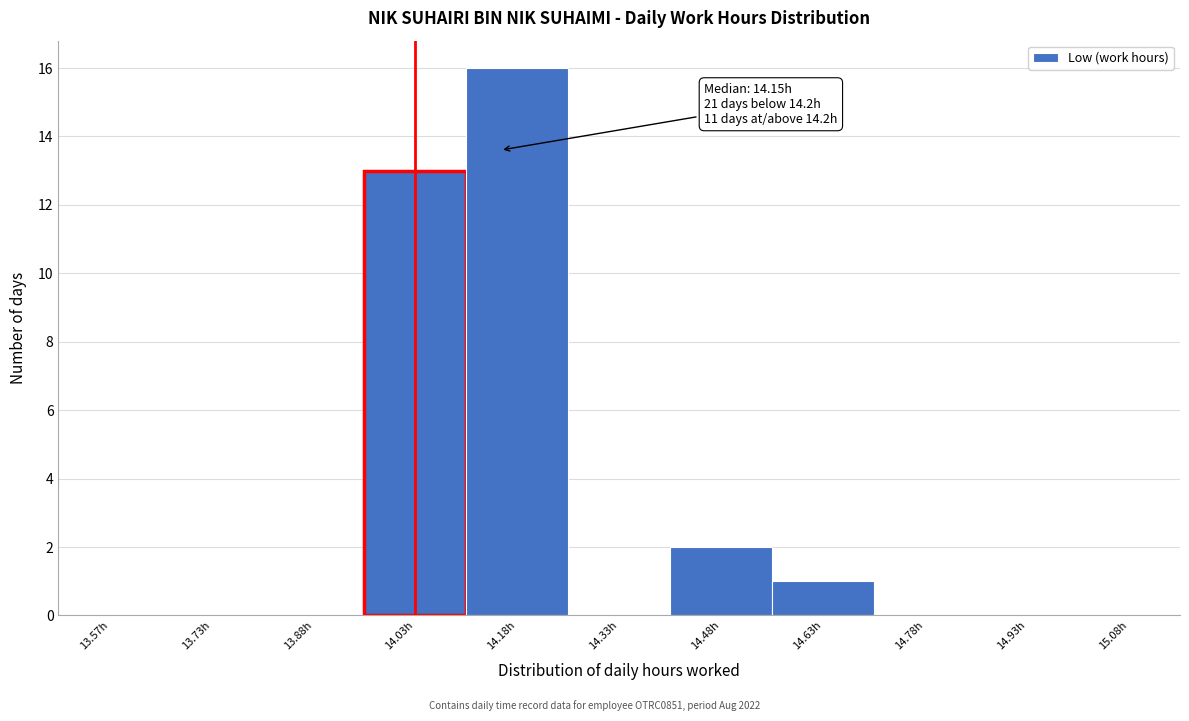

Which range on the x-axis has the tallest bar?

14.10 to 14.25